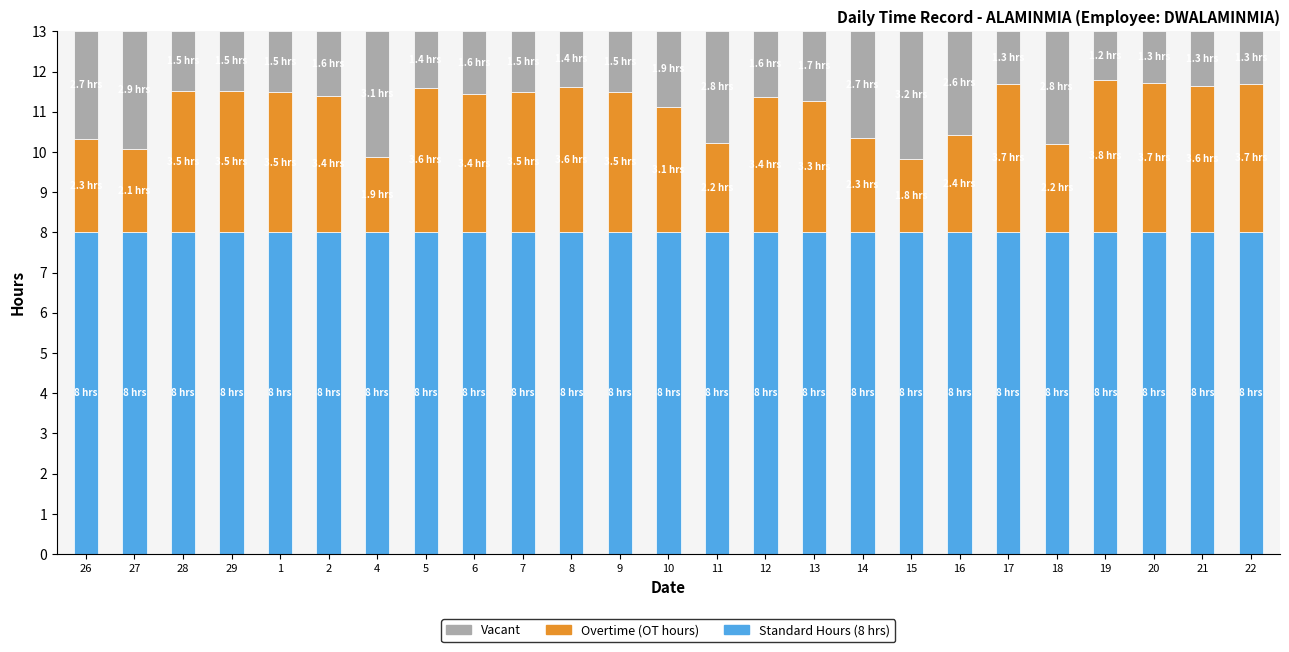

What is the total value across all series at 15?

13.0